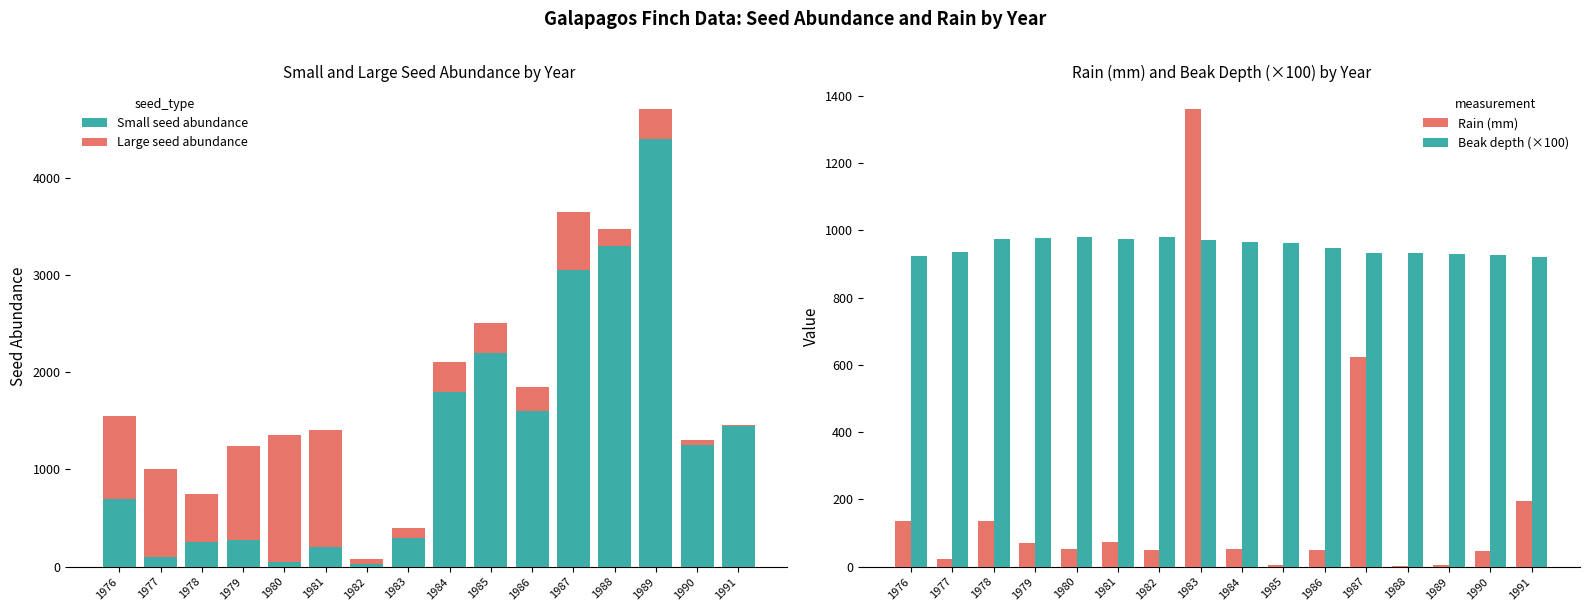

Which category has the lowest value in the Rain (mm) series?

1988